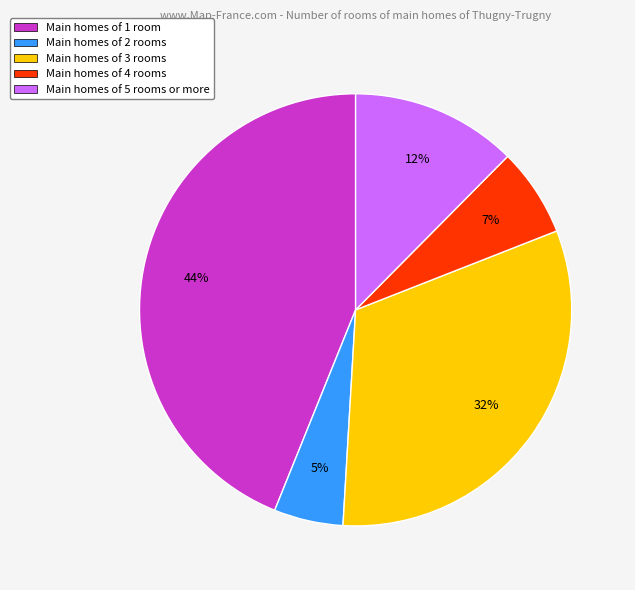

Which has a higher value, Main homes of 5 rooms or more or Main homes of 4 rooms?

Main homes of 5 rooms or more